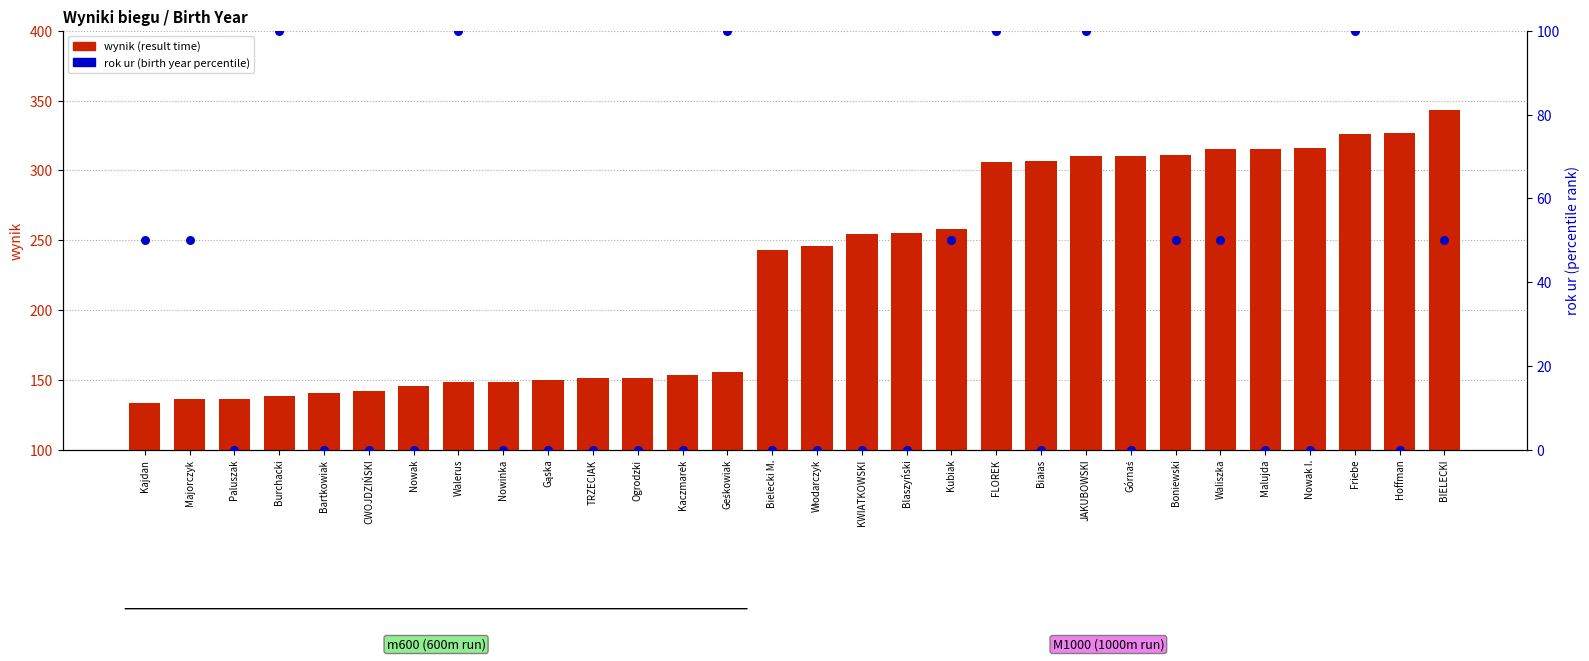

Which series reaches the maximum Y coordinate?

wynik (seconds/result)